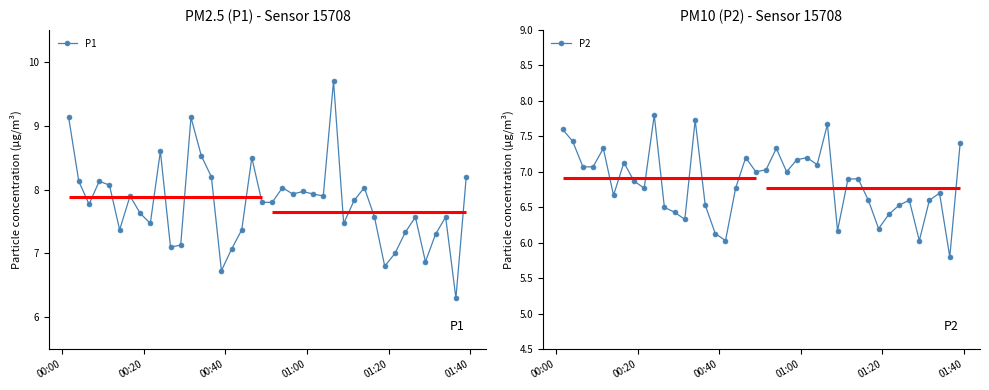

True or false: P2 has more than 1 points higher than both neighbors.

True